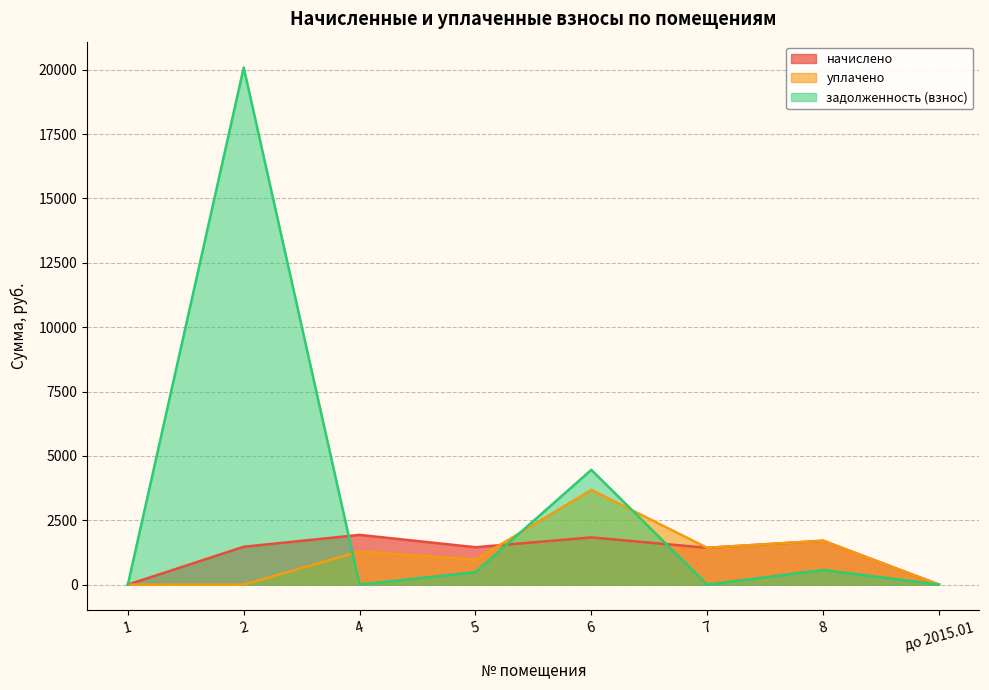

Reading left to right, transcribe all the data shown in this chart.

начислено: 1=0.0	2=1470.1	4=1932.0	5=1451.7	6=1833.0	7=1429.7	8=1704.7	до 2015.01=0.0
уплачено: 1=0.0	2=0.0	4=1288.0	5=968.0	6=3678.6	7=1429.7	8=1704.7	до 2015.01=0.0
задолженность (взнос): 1=0.0	2=20087.7	4=0.0	5=483.8	6=4457.9	7=0.0	8=568.2	до 2015.01=0.0